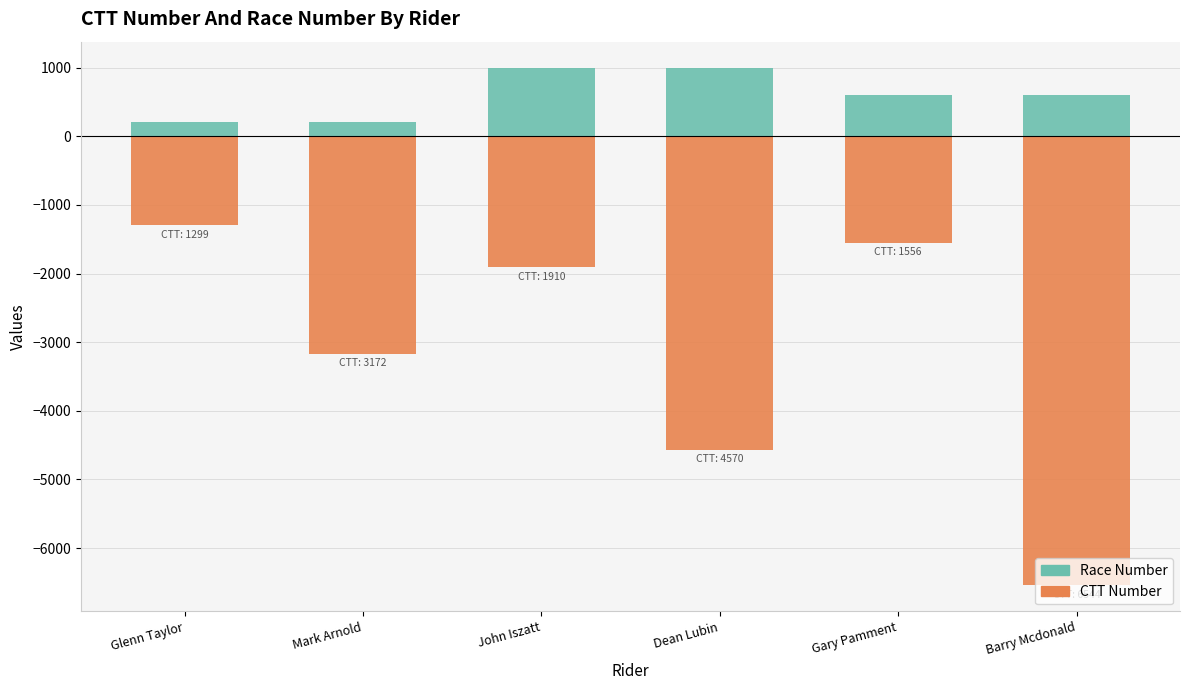

What is the difference between the maximum and minimum values in the CTT Number series?

5245